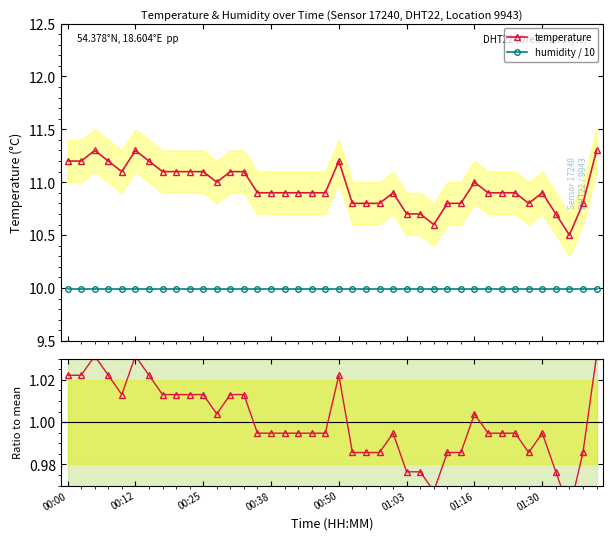

At how many categories does at least one series exceed 9?

40